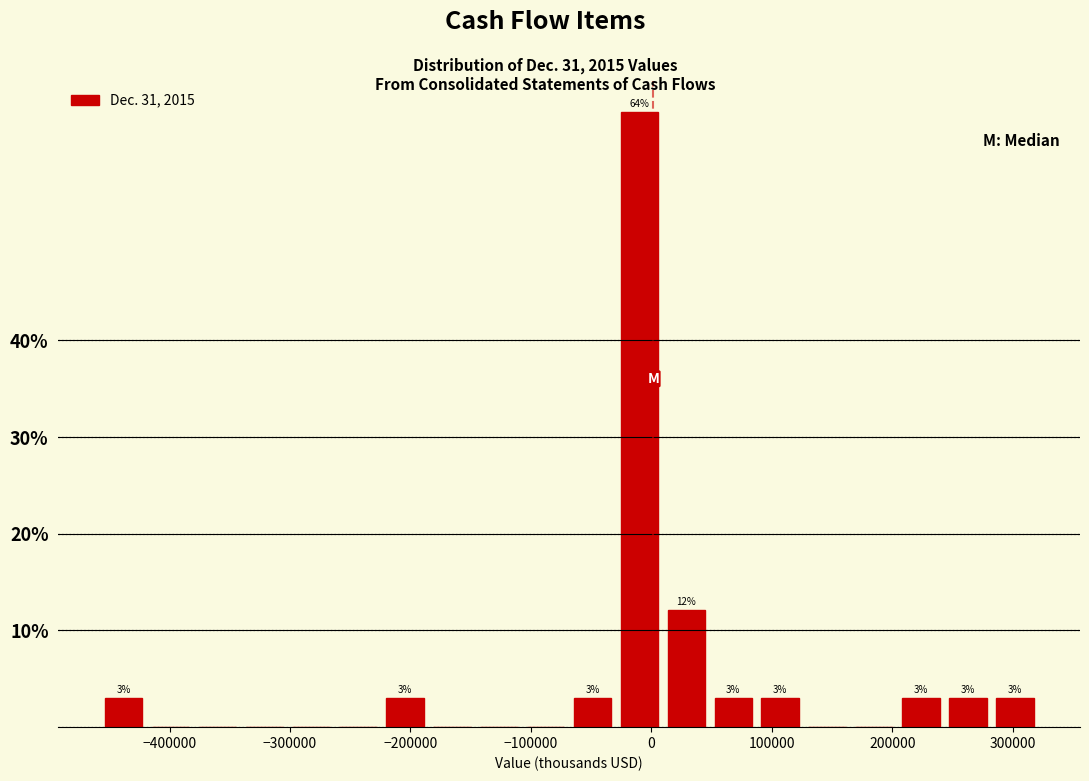

Around what value on the x-axis is the tallest bar? Give the approximate position of its centre, as read against the axis.

-10000